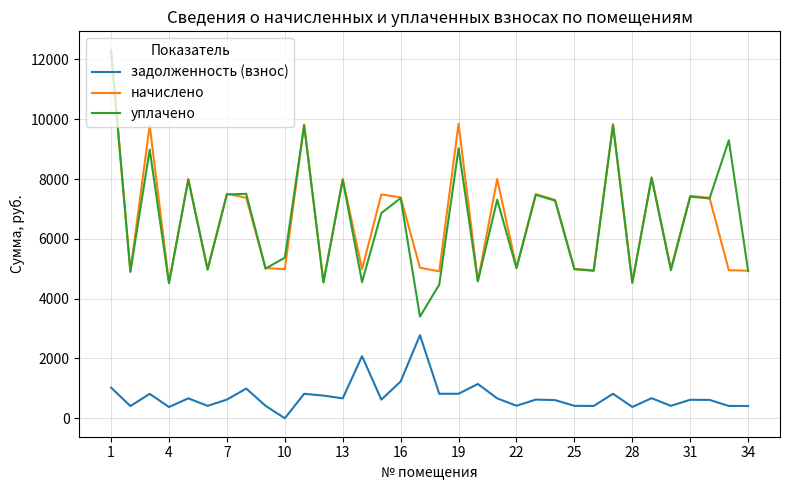

True or false: уплачено and задолженность (взнос) intersect in this chart.

False